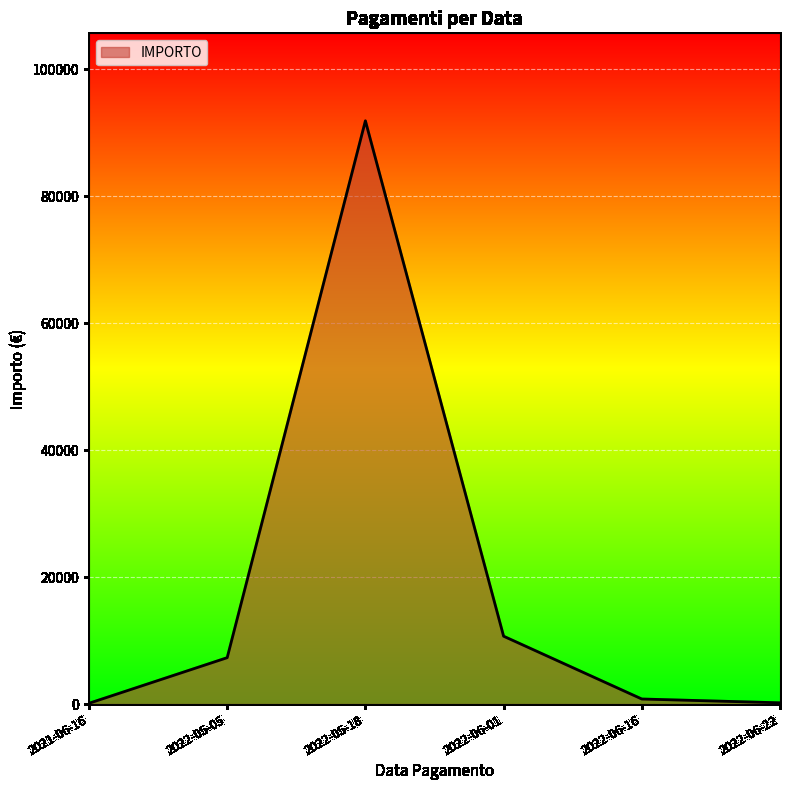

Is it true that the value at 2022-06-01 is 10694.2?

True